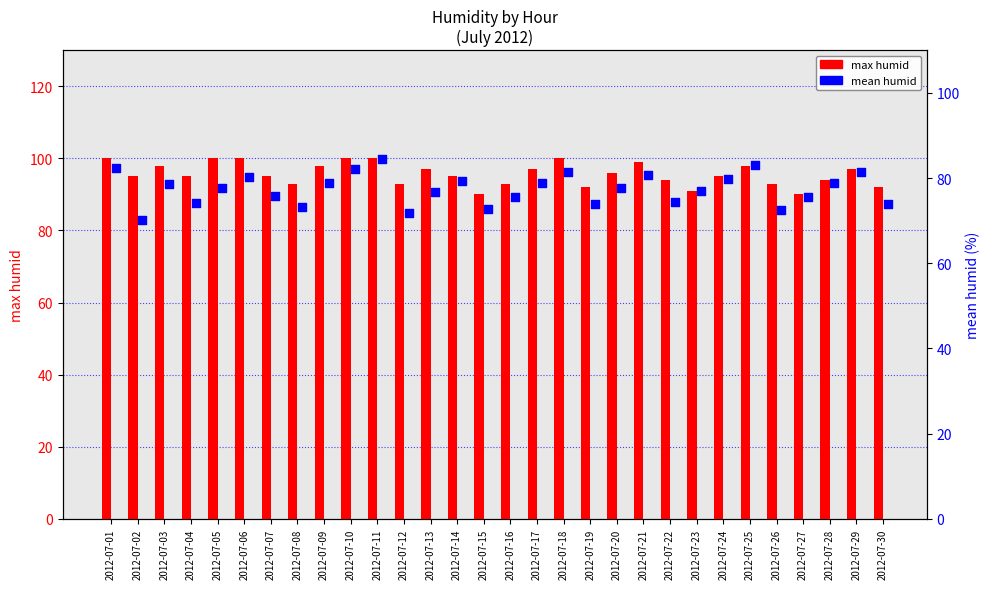

What are all the series names shown in the legend?

max humid, mean humid